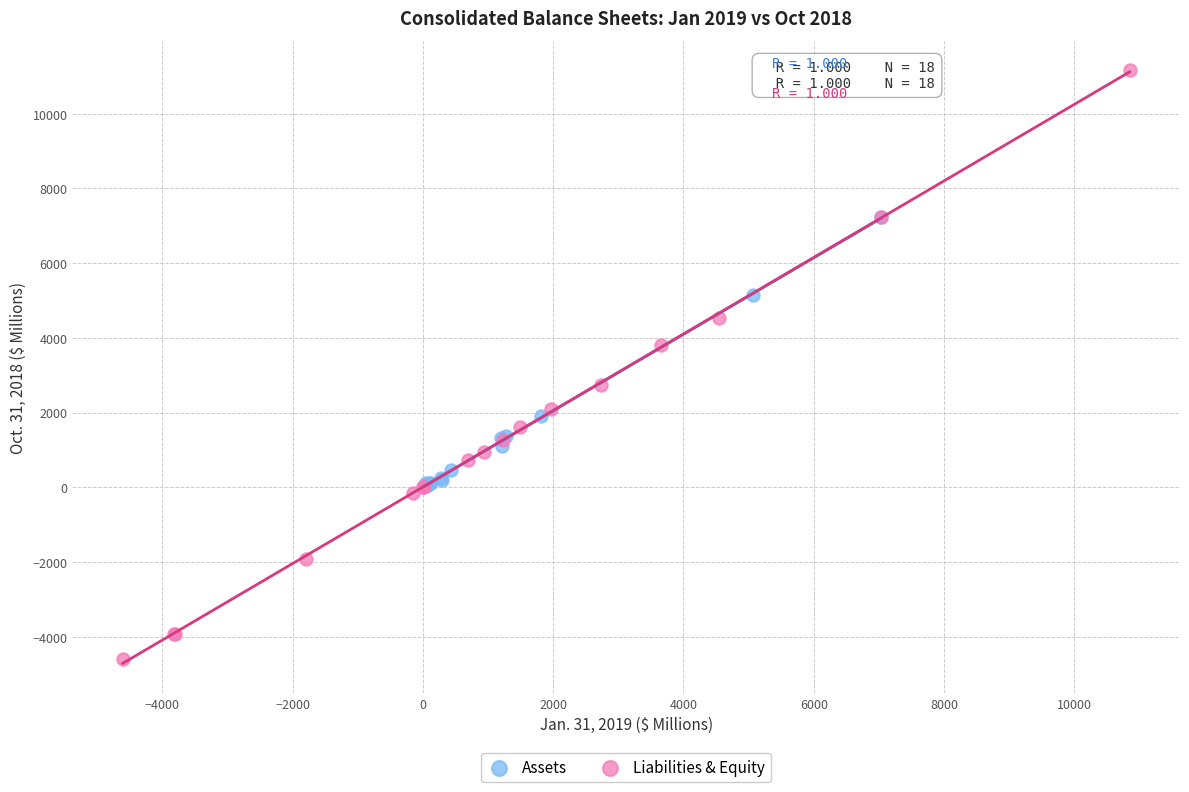

Which series reaches the minimum Y coordinate?

Liabilities & Equity